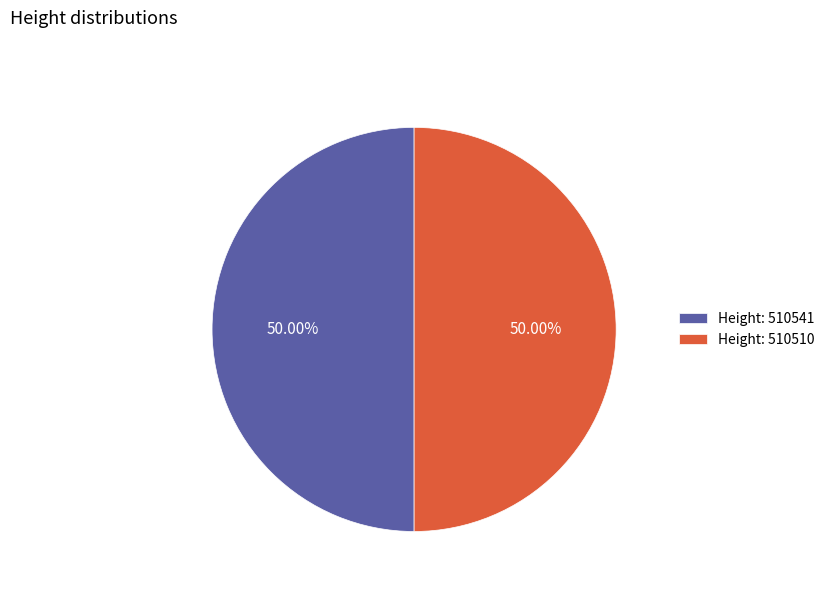

Do Height: 510510 and Height: 510541 together represent more than half of the pie?

Yes